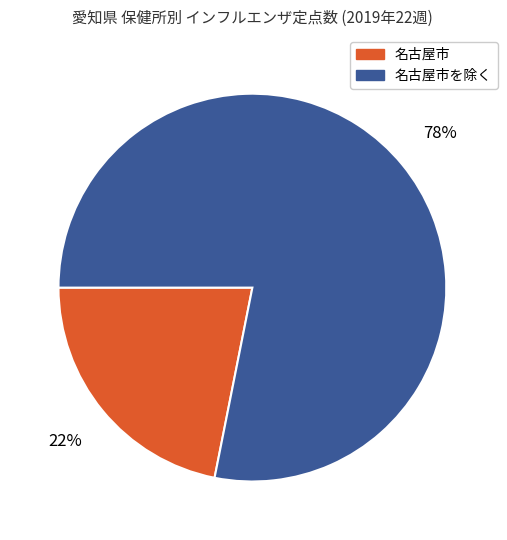

Do 名古屋市を除く and 名古屋市 together represent more than half of the pie?

Yes